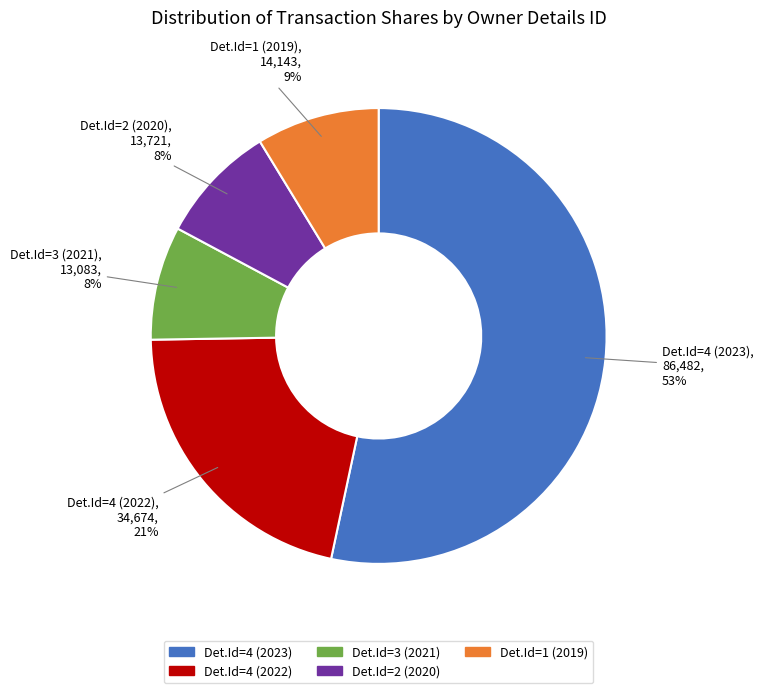

Is there any slice that represents more than half of the pie?

Yes